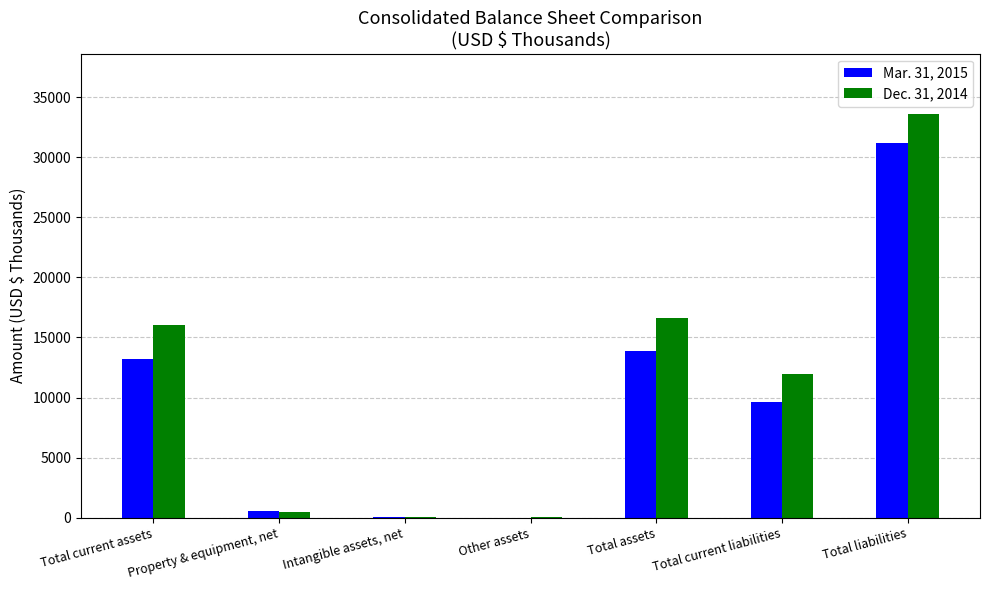

Is it true that Dec. 31, 2014 equals 11990 at Total current liabilities?

True